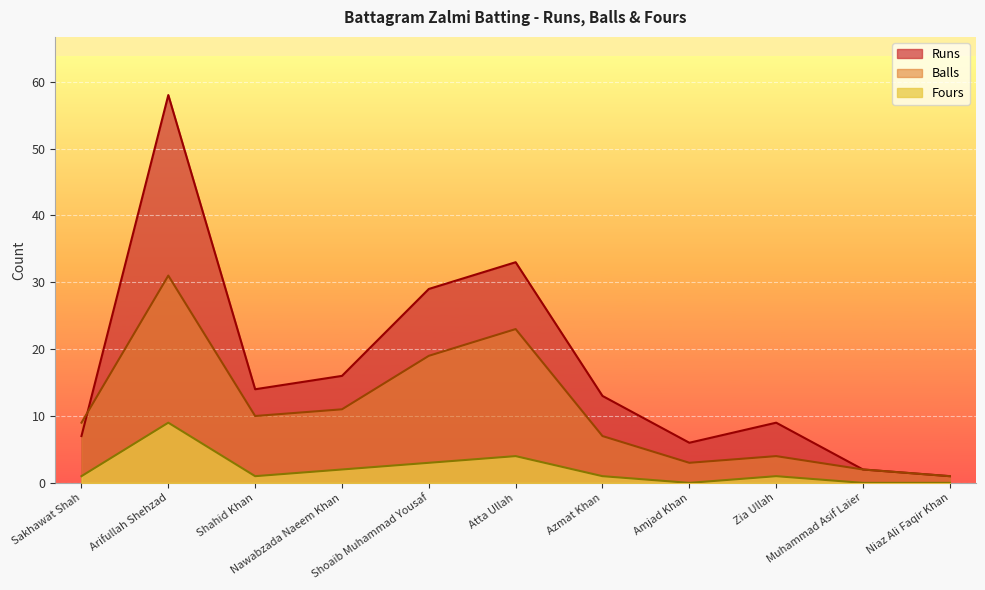

True or false: Runs has a value of 1 at Amjad Khan.

False